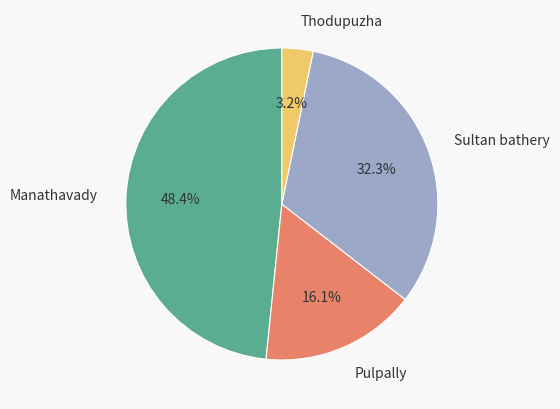

What is the smallest slice in the pie chart?

Thodupuzha